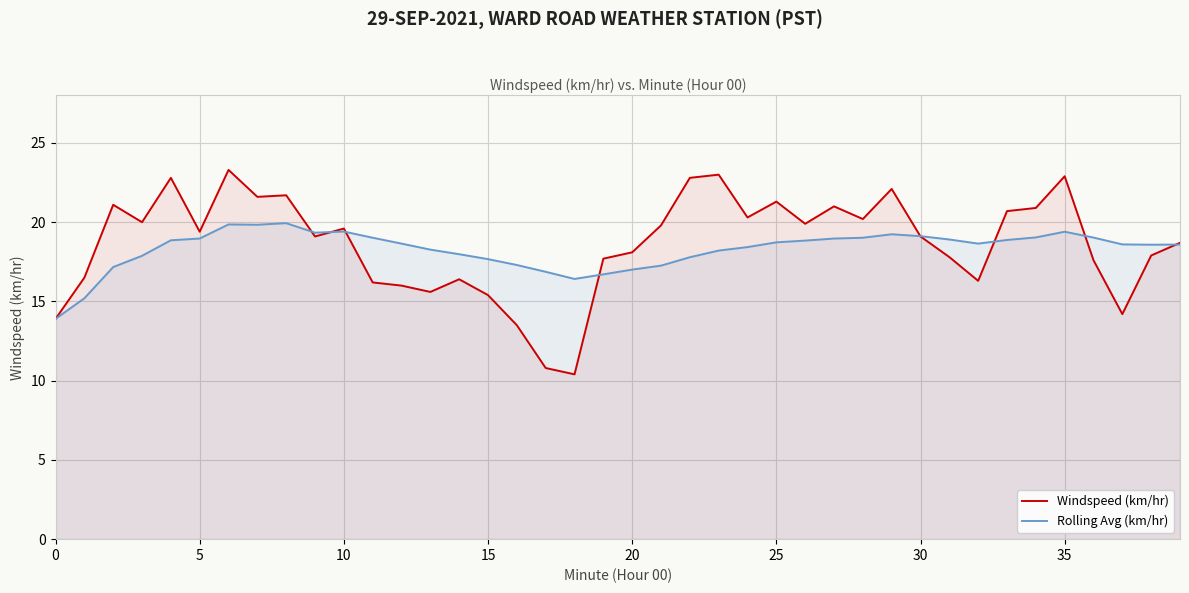

True or false: Windspeed (km/hr) and Rolling Avg (km/hr) cross at least once.

True